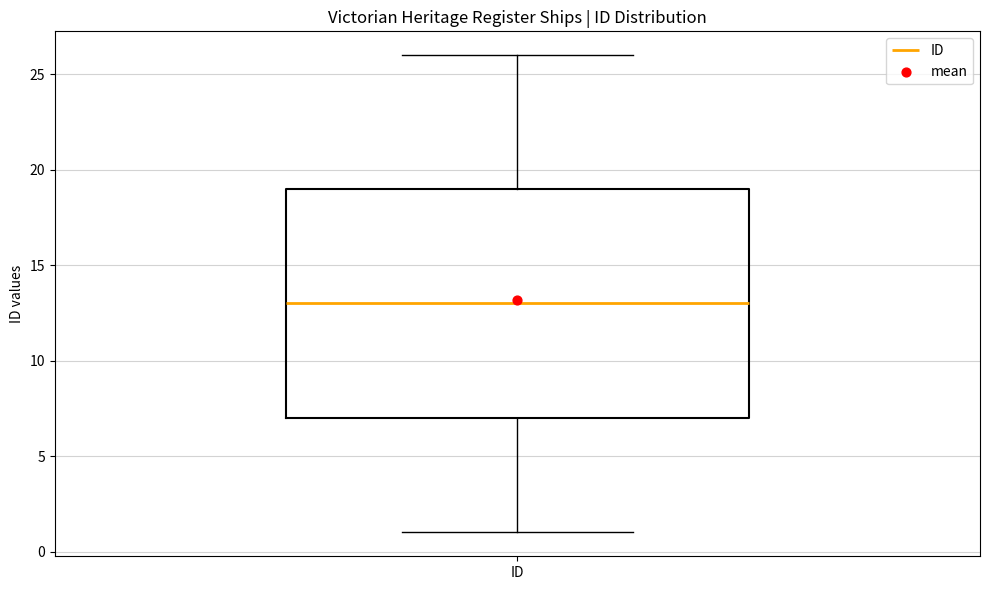

Where is the lower edge of the box for ID on the y-axis? The values are not printed on the chart, so give them approximately, as read against the axis.

7